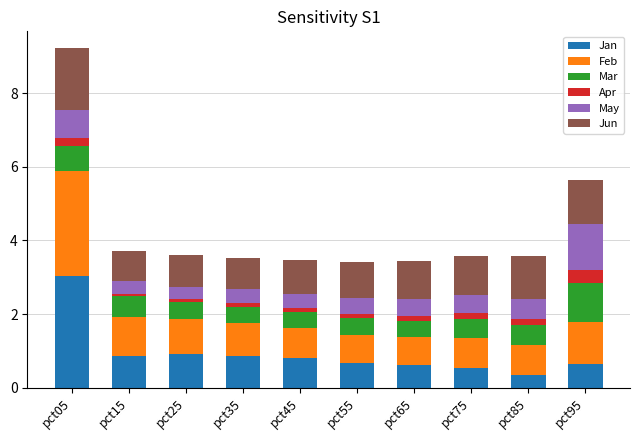

At which label does Jan reach its peak?

pct05